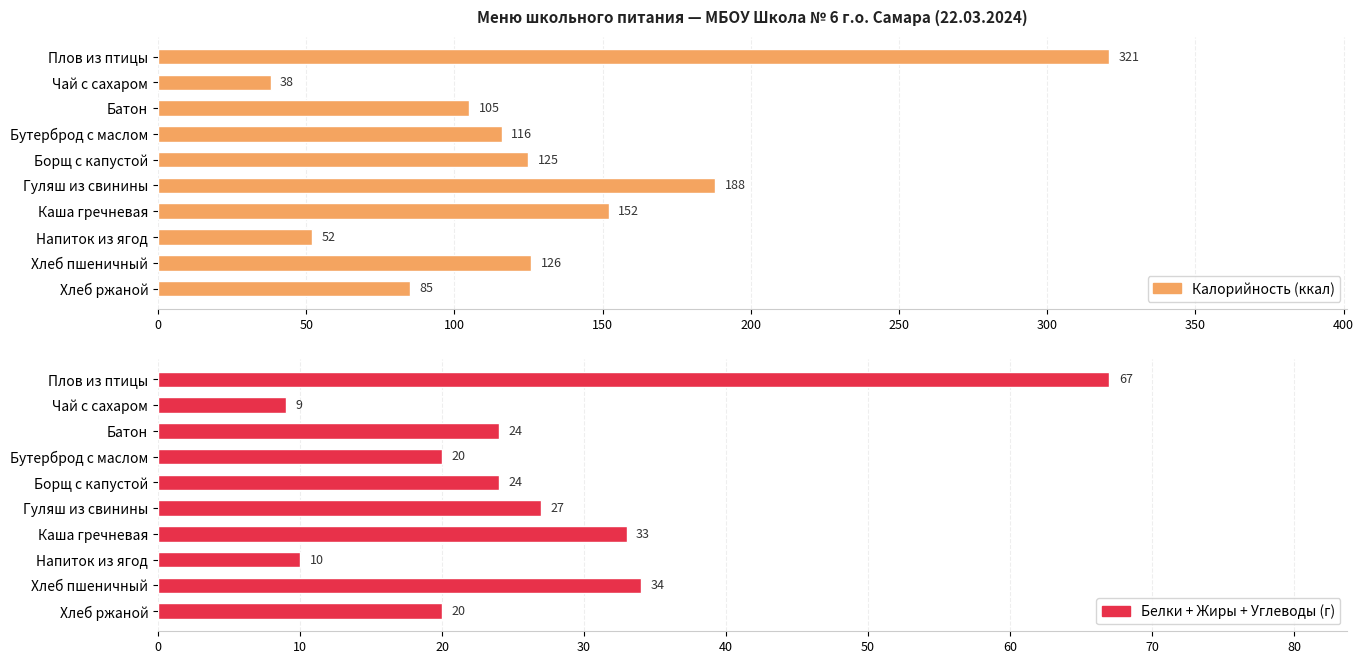

The Белки + Жиры + Углеводы (г) series shows 44 at Каша гречневая. True or false?

False